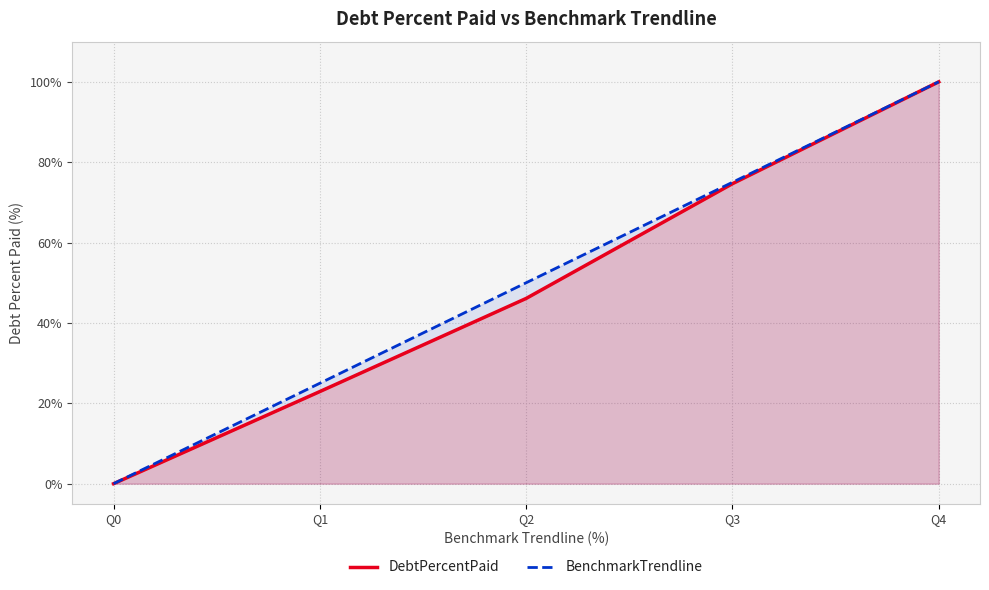

What is the value of the BenchmarkTrendline point at the 2nd from the left?

25.0